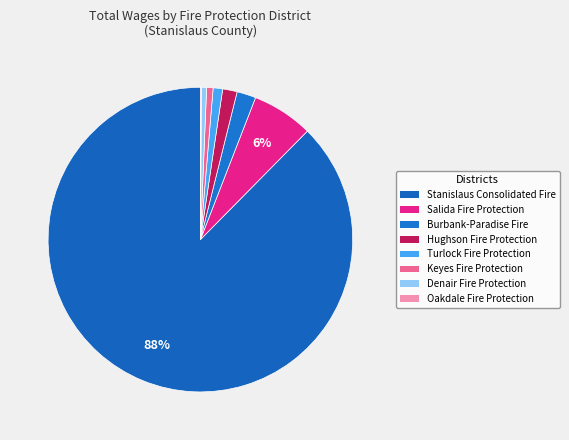

What is the ratio of the value at Keyes Fire Protection to the value at Turlock Fire Protection?

0.7